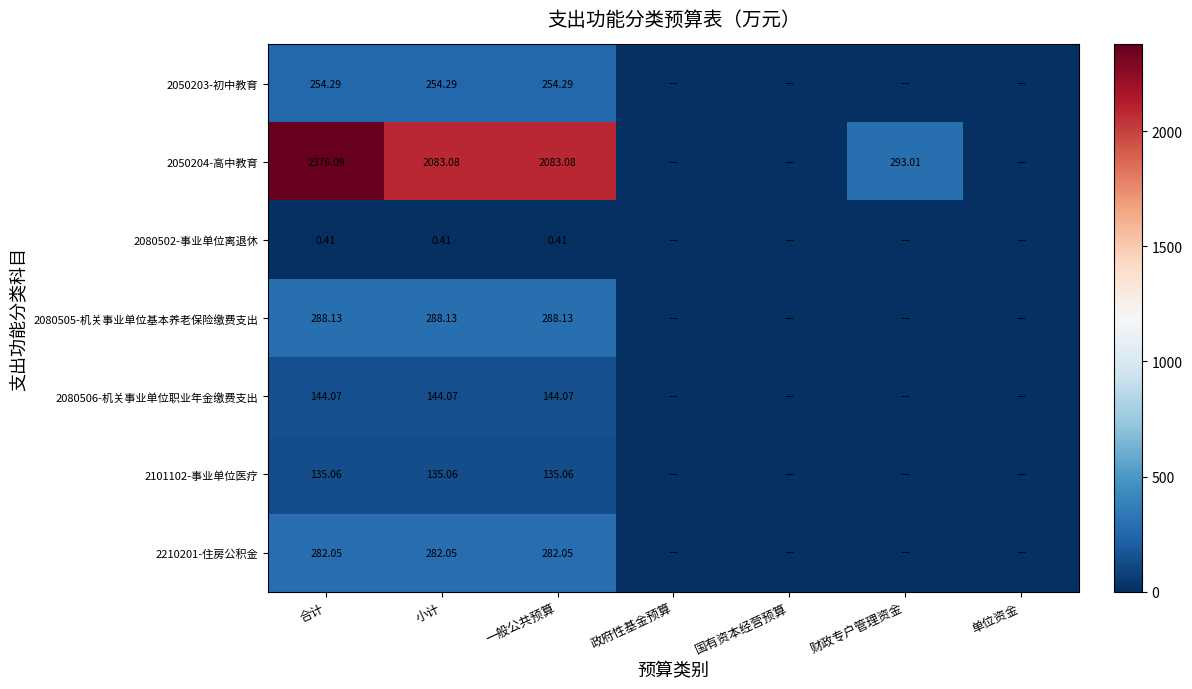

Is the value of 2050203-初中教育 at 一般公共预算 greater than the value of 2080502-事业单位离退休 at 小计?

Yes